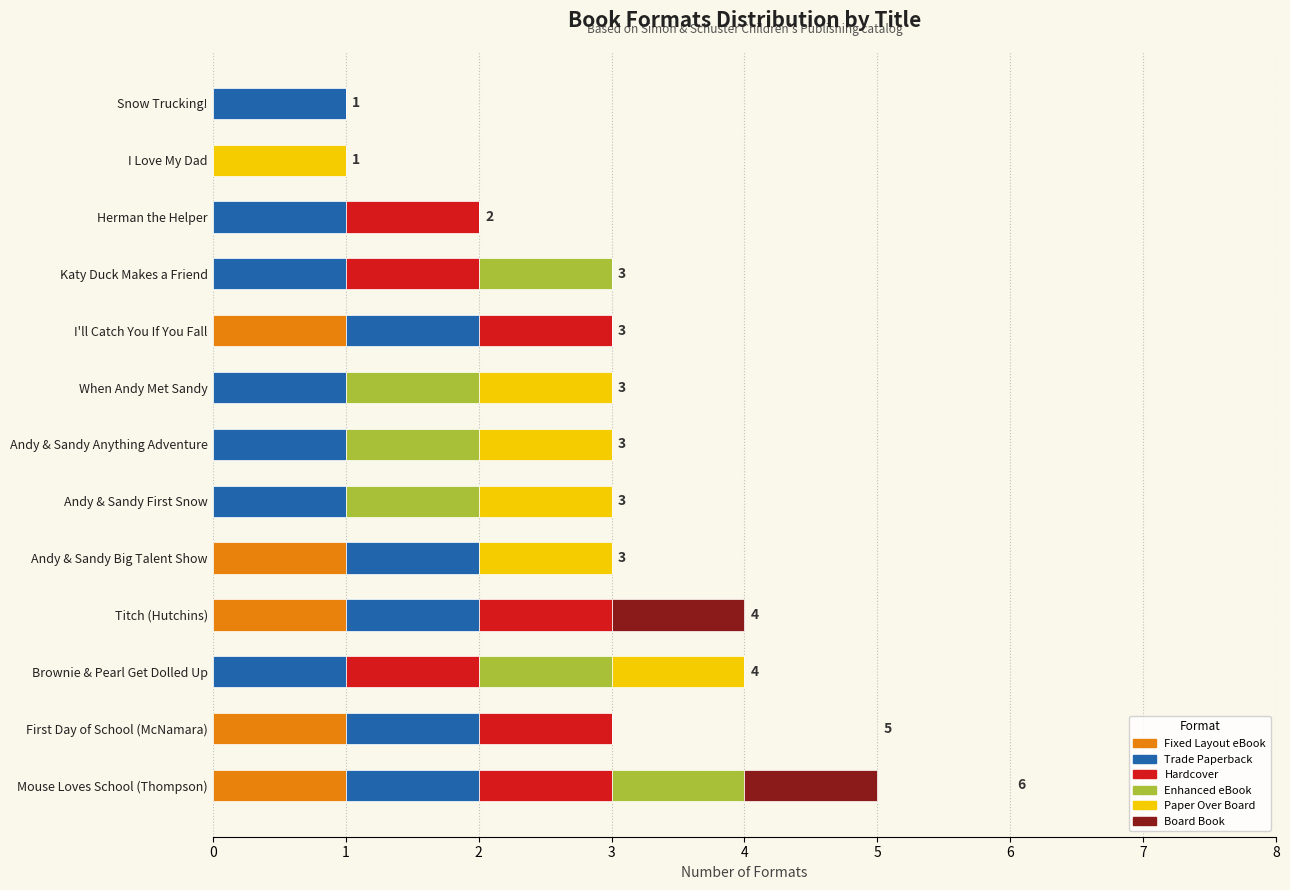

What is the total value across all series at First Day of School (McNamara)?

3